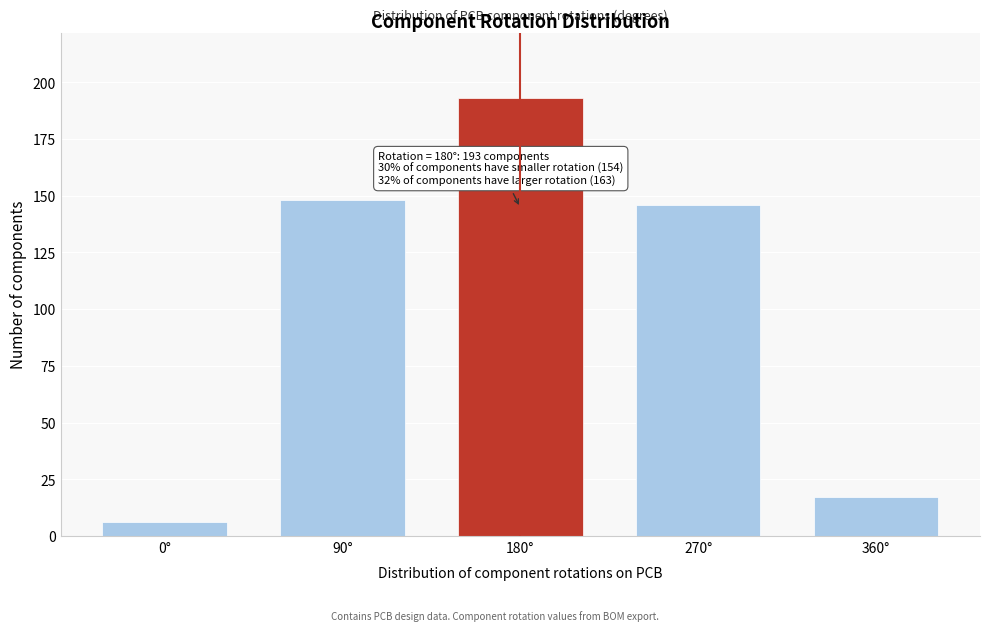

Reading left to right, transcribe all the data shown in this chart.

6	148	193	146	17